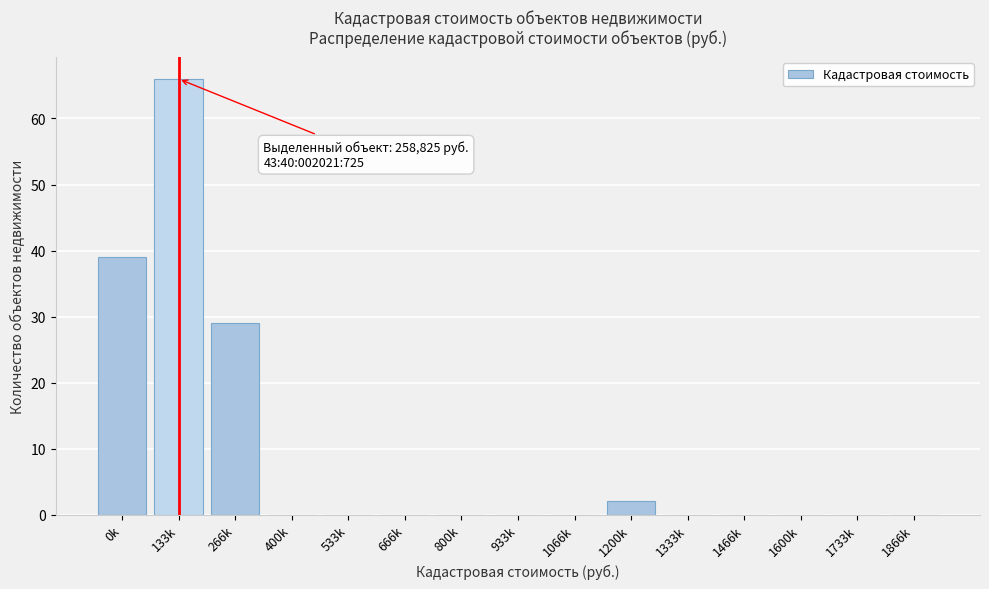

Reading right to left, what are all the values shown in this chart?

1866k=0	1733k=0	1600k=0	1466k=0	1333k=0	1200k=2	1066k=0	933k=0	800k=0	666k=0	533k=0	400k=0	266k=29	133k=66	0k=39